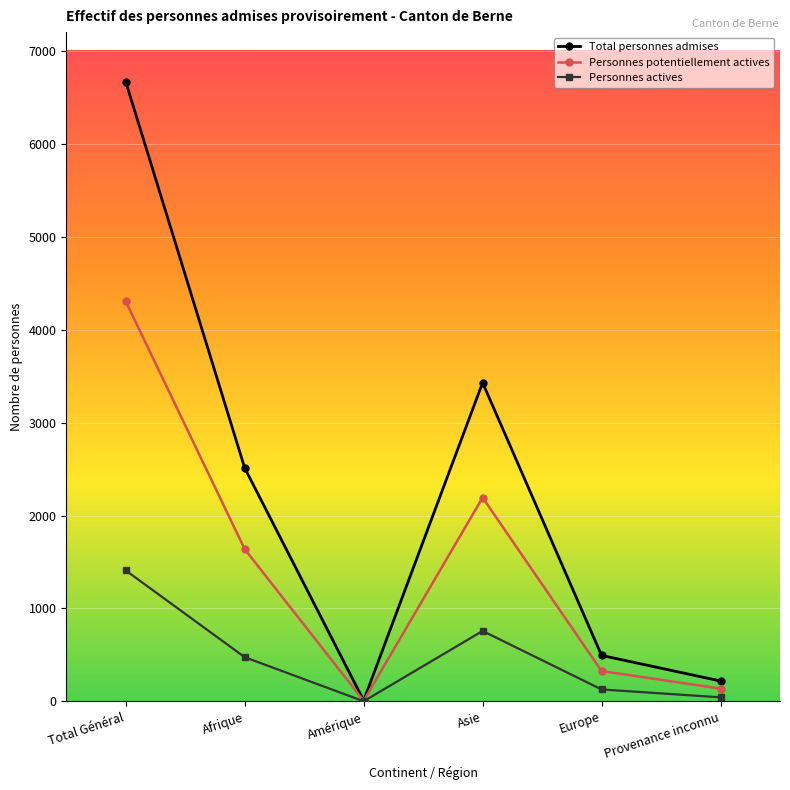

Is it true that Personnes potentiellement actives equals 7 at Amérique?

True